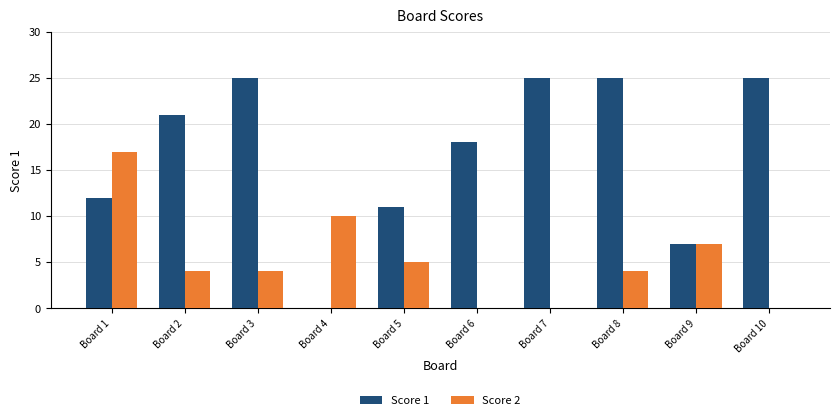

At which label does Score 2 reach its peak?

Board 1